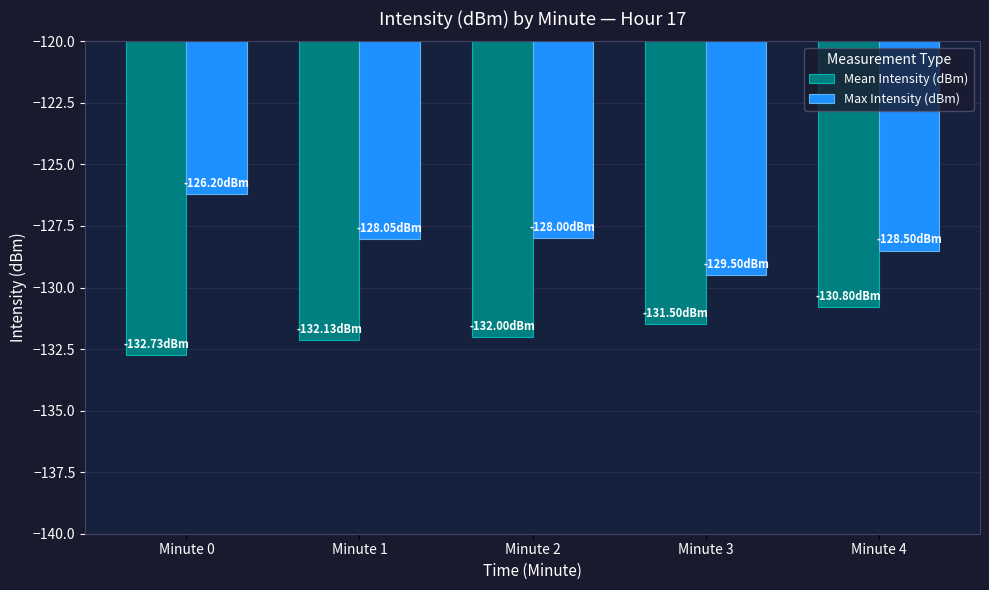

Reading left to right, extract all data points from this chart.

Mean Intensity (dBm): Minute 0=-132.7	Minute 1=-132.1	Minute 2=-132.0	Minute 3=-131.5	Minute 4=-130.8
Max Intensity (dBm): Minute 0=-126.2	Minute 1=-128.0	Minute 2=-128.0	Minute 3=-129.5	Minute 4=-128.5